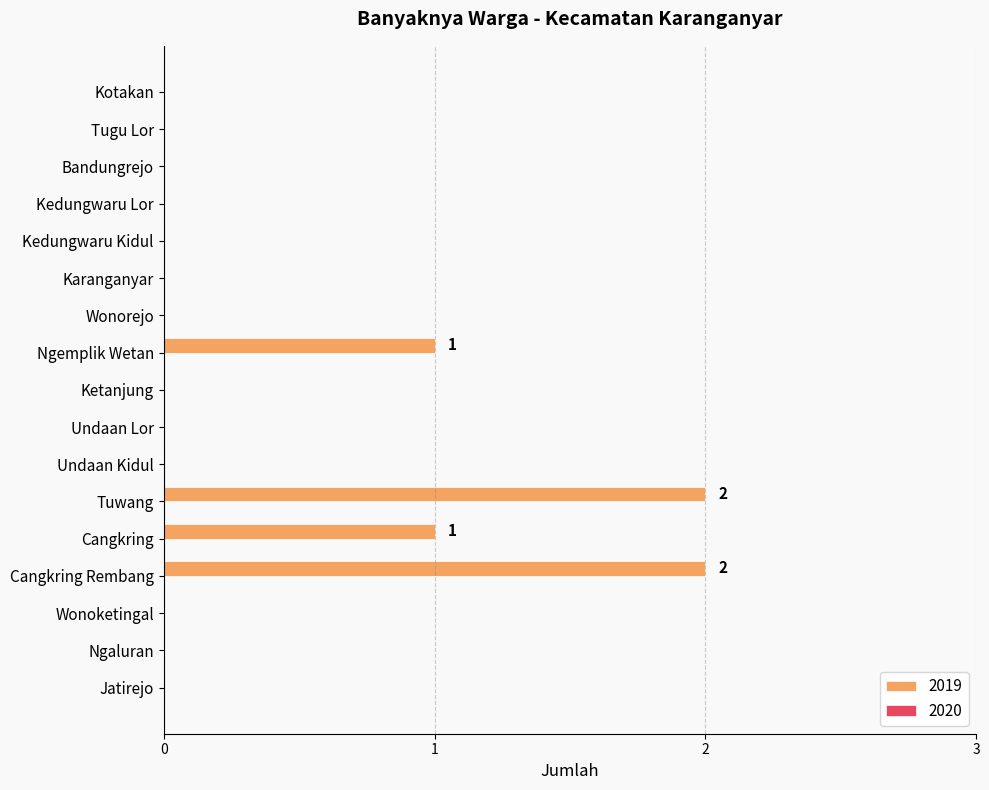

True or false: the data shows 0 at Jatirejo.

True